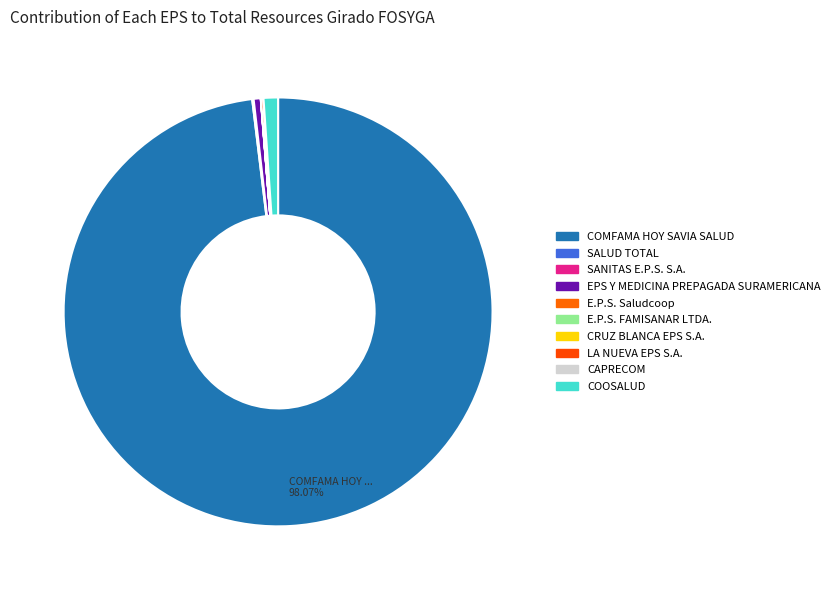

How many slices are in this pie chart?

10